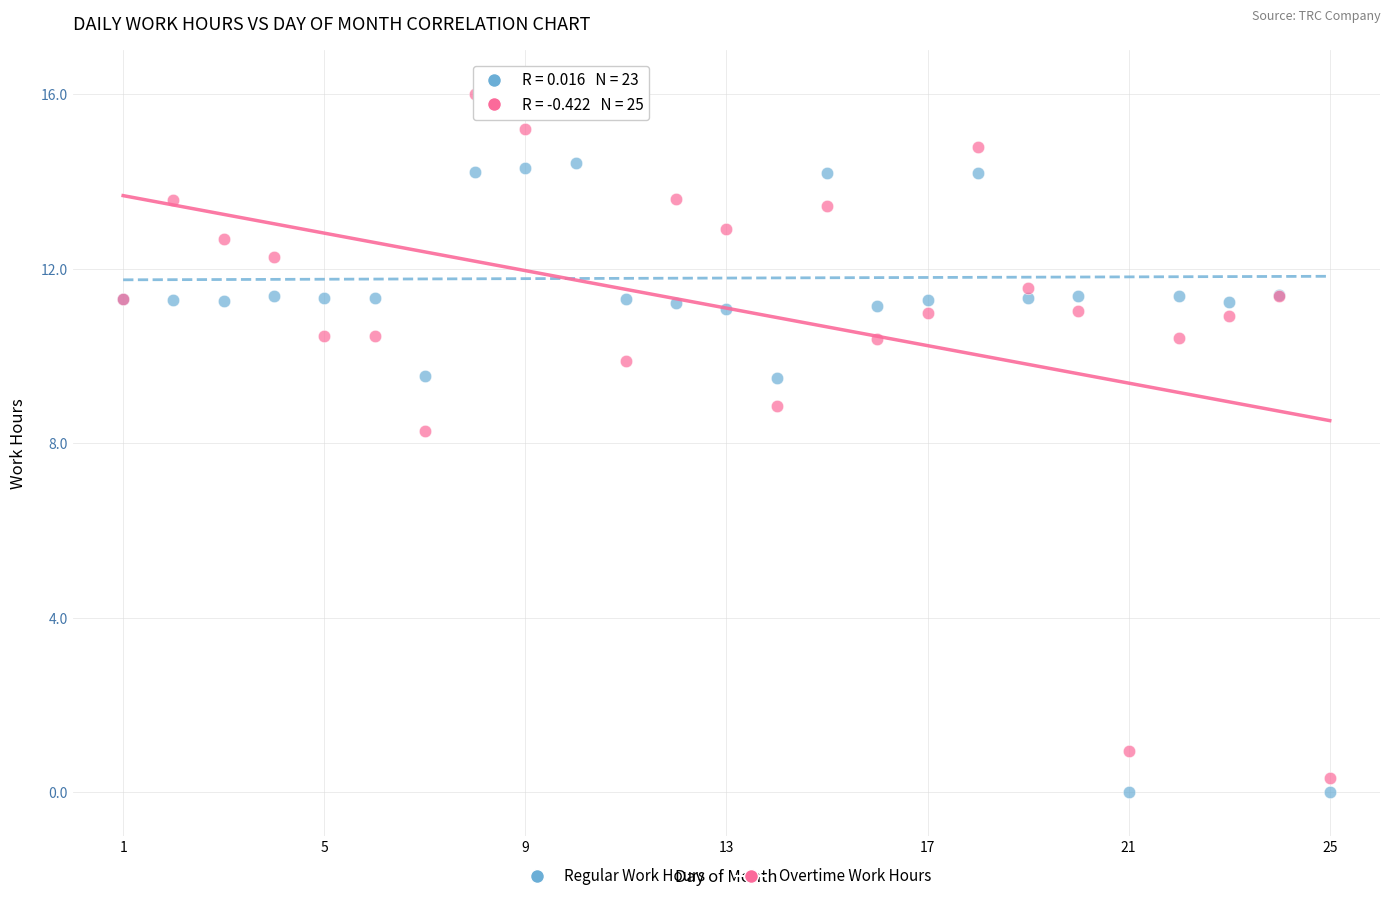

Which series contains the highest Y value?

Overtime Work Hours